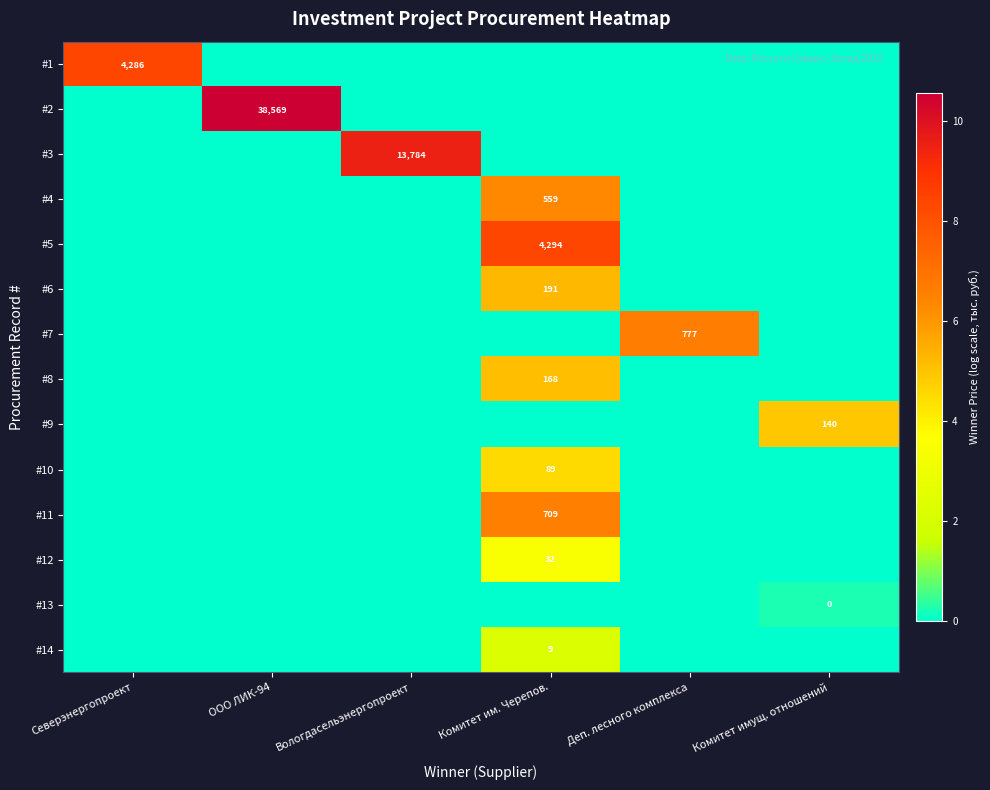

The #12 series shows 32 at Комитет им. Черепов.. True or false?

True